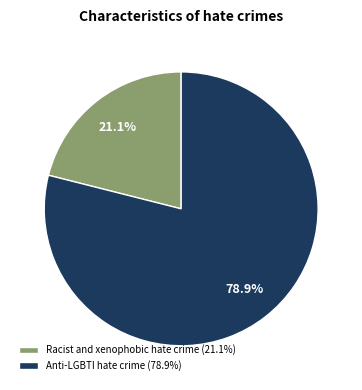

Does any single category account for the majority?

Yes